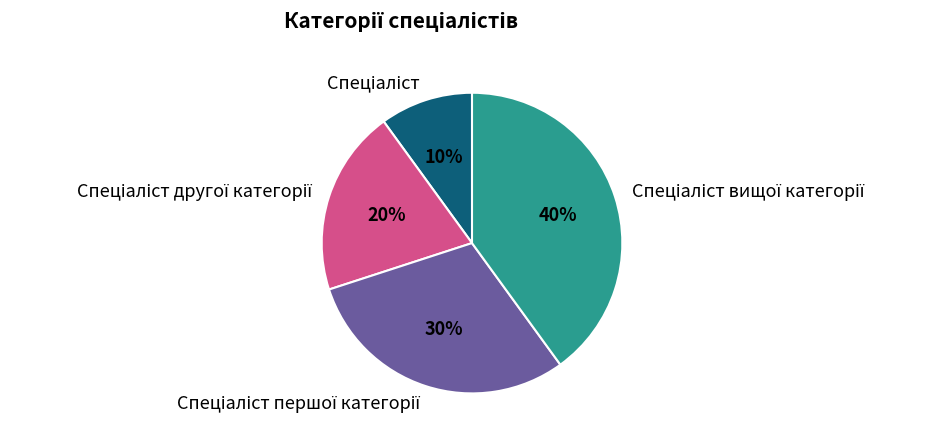

To the nearest percent, what is the average slice percentage?

25%